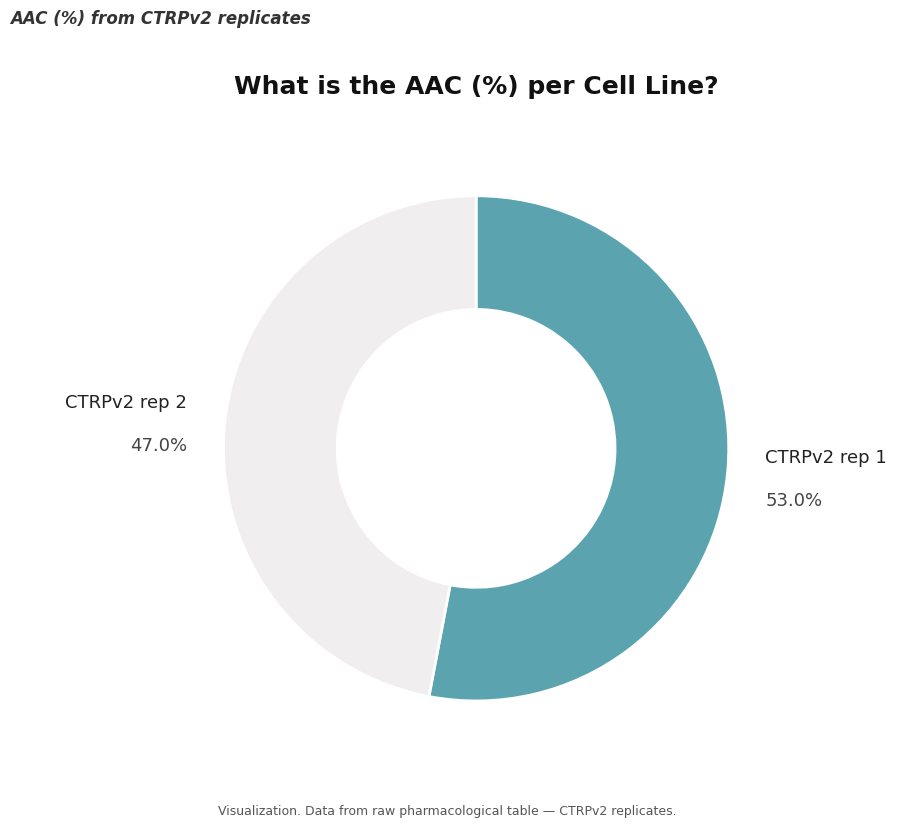

How many slices are in this pie chart?

2